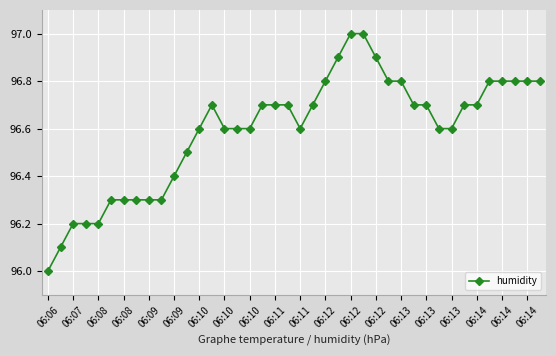

What is the value of the 21st point from the left?

96.6